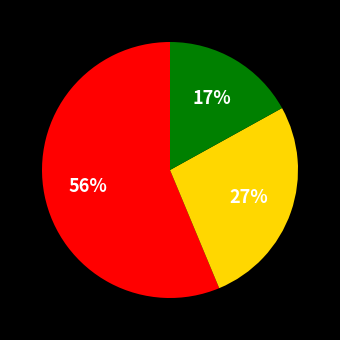

To the nearest percent, what is the average slice percentage?

33%